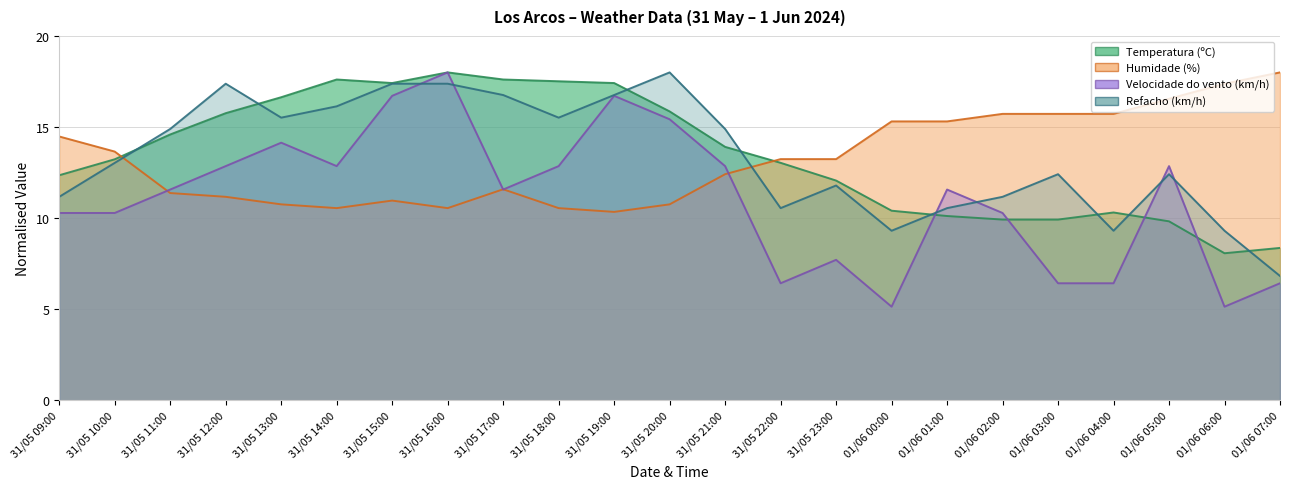

True or false: Temperatura (ºC) and Velocidade do vento (km/h) intersect in this chart.

True